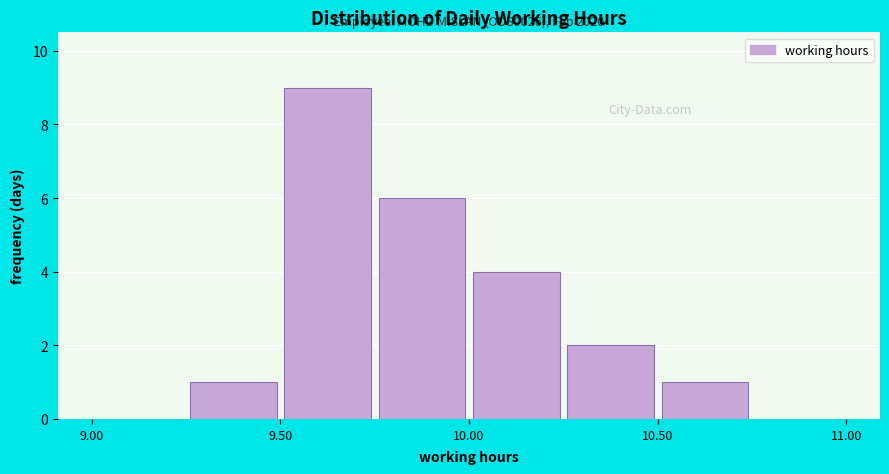

Over which range of the x-axis is the bar tallest?

9.50 to 9.75